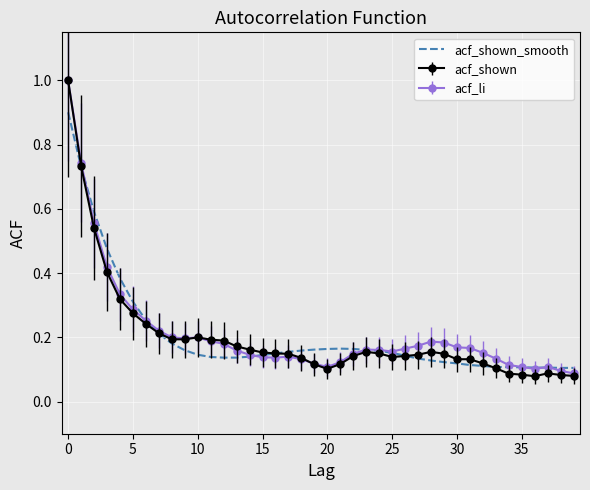

How many series are shown in this chart?

3